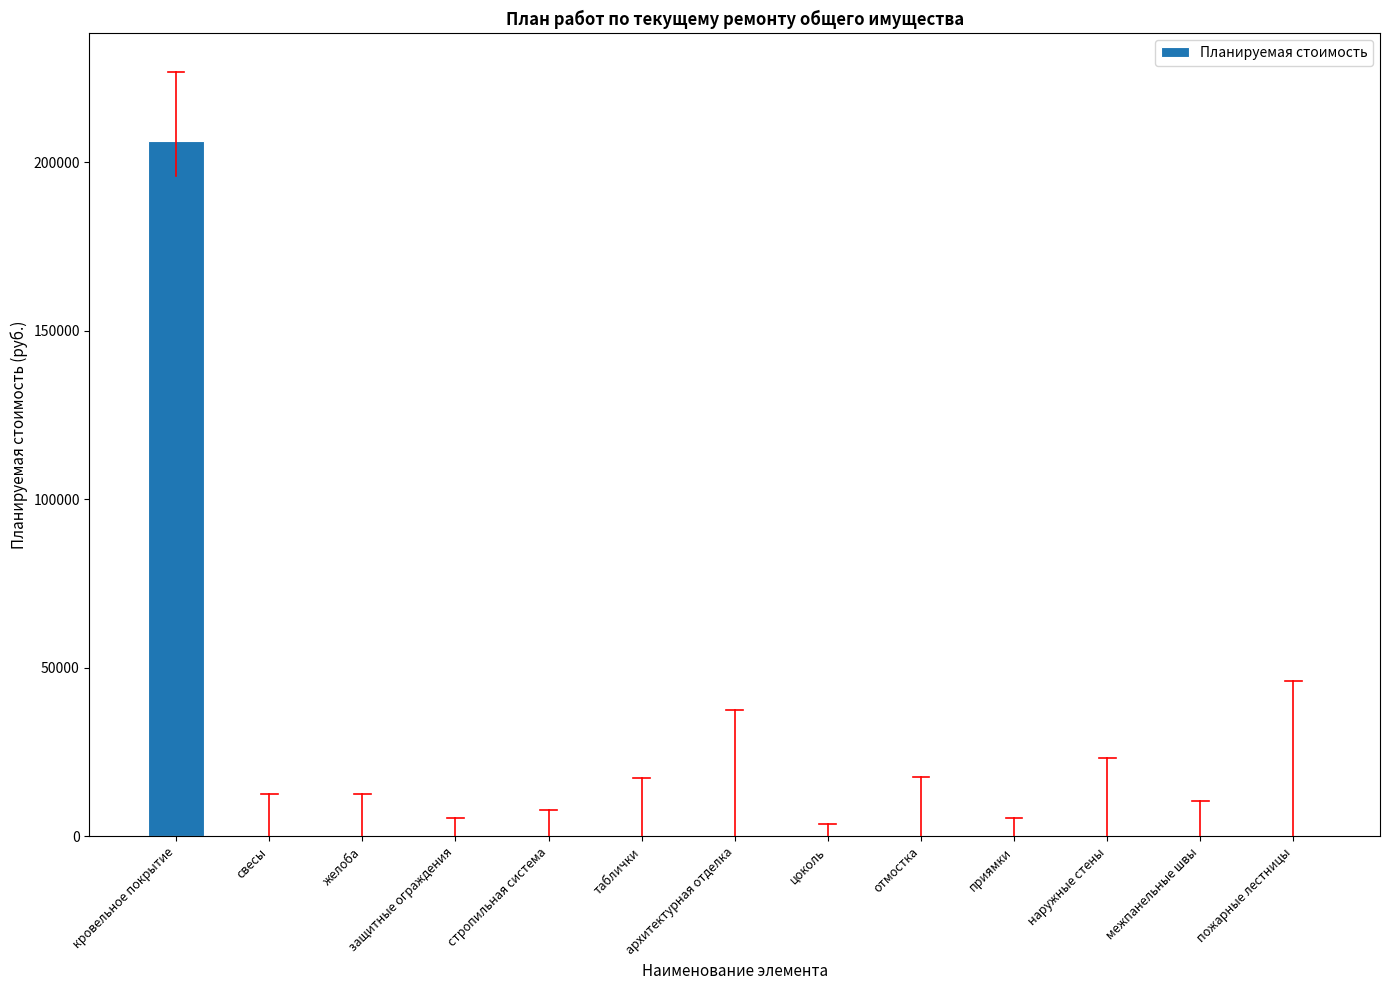

What is the average value?

15868